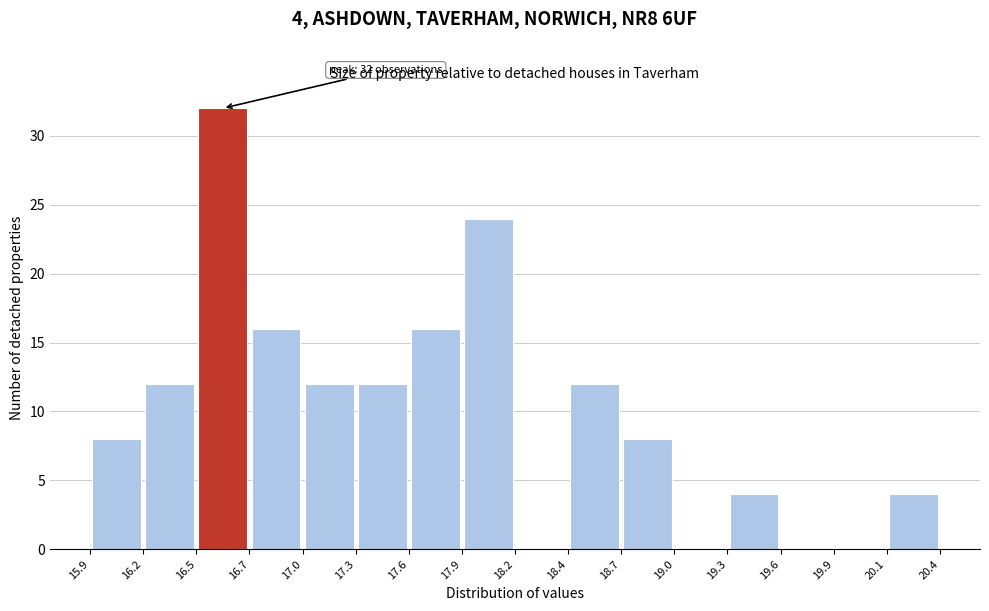

Which range on the x-axis has the tallest bar?

16.5 to 16.7